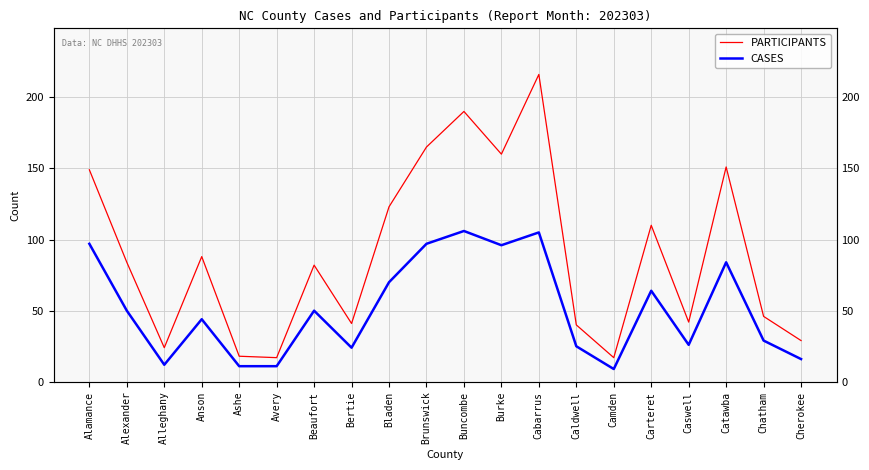

List the series in order of their overall mean, highest first.

PARTICIPANTS, CASES